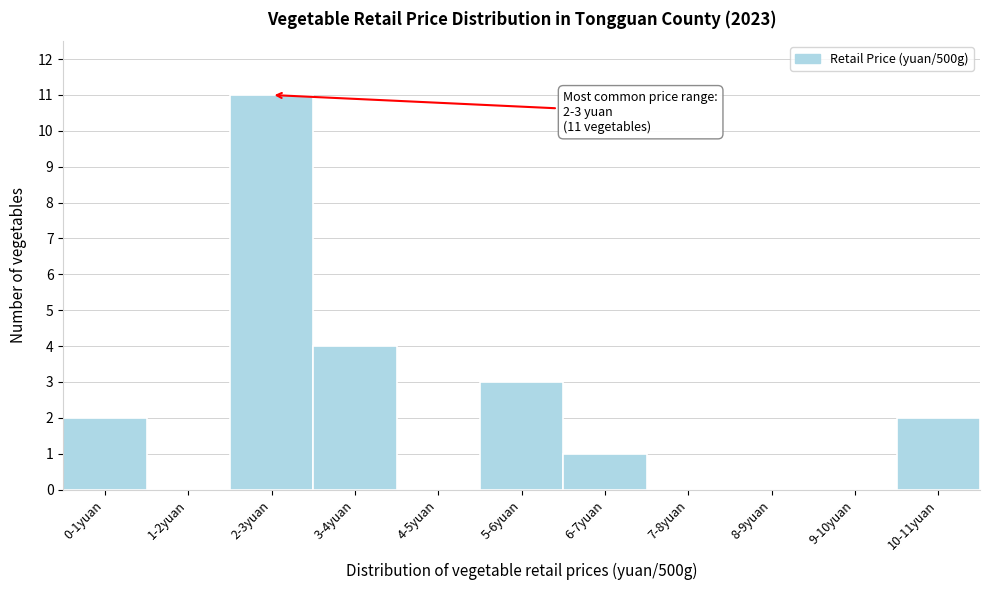

Reading left to right, list all the values displayed in this chart.

0-1yuan=2	1-2yuan=0	2-3yuan=11	3-4yuan=4	4-5yuan=0	5-6yuan=3	6-7yuan=1	7-8yuan=0	8-9yuan=0	9-10yuan=0	10-11yuan=2